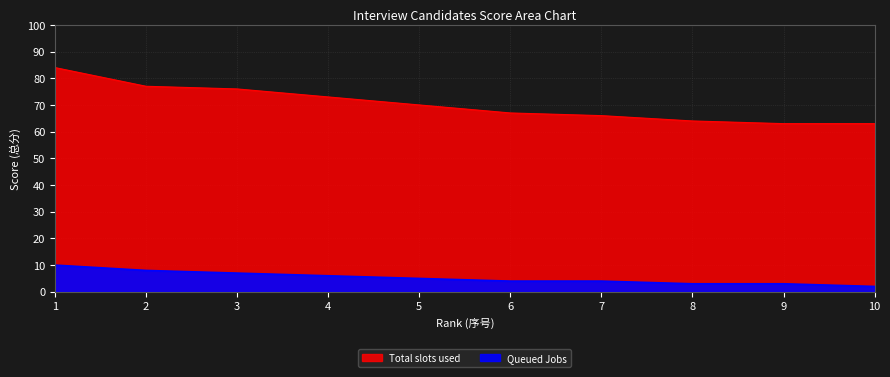

What is the value of the Total slots used point at the 9th from the left?

63